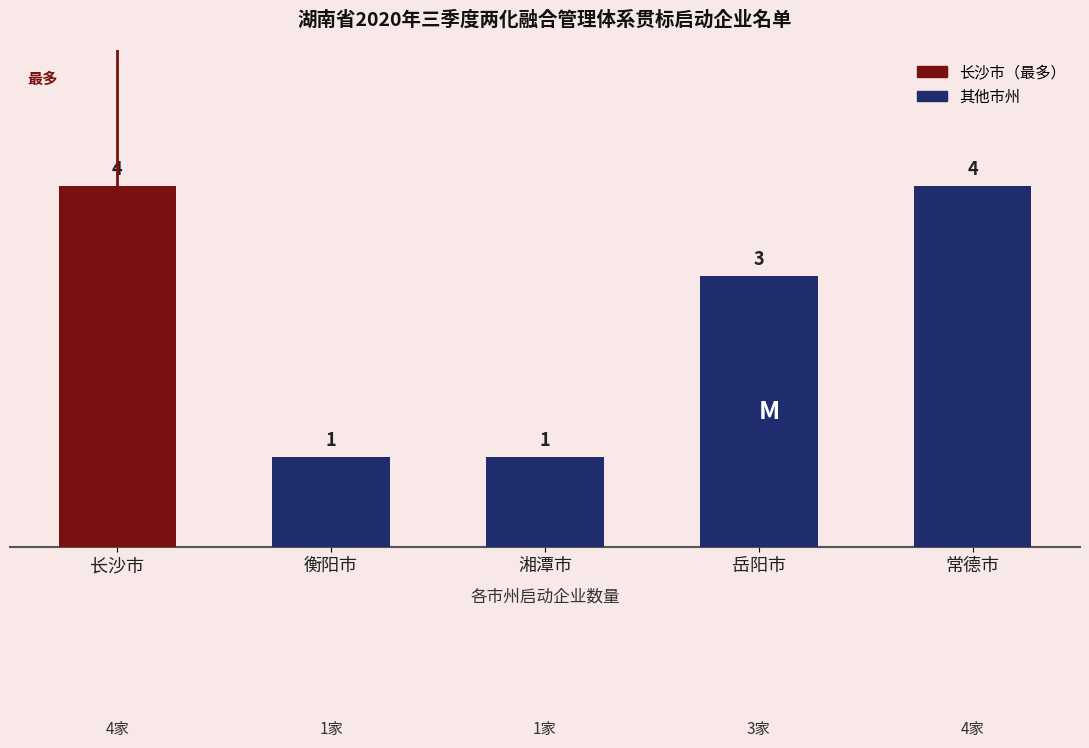

How many values are between 1 and 4?

5